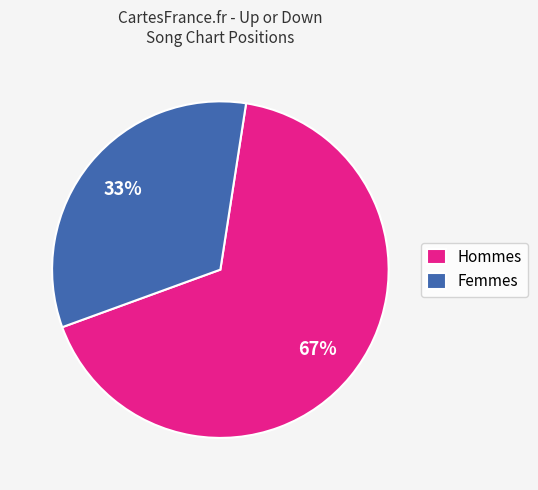

Combined, do Femmes and Hommes account for over 50%?

Yes